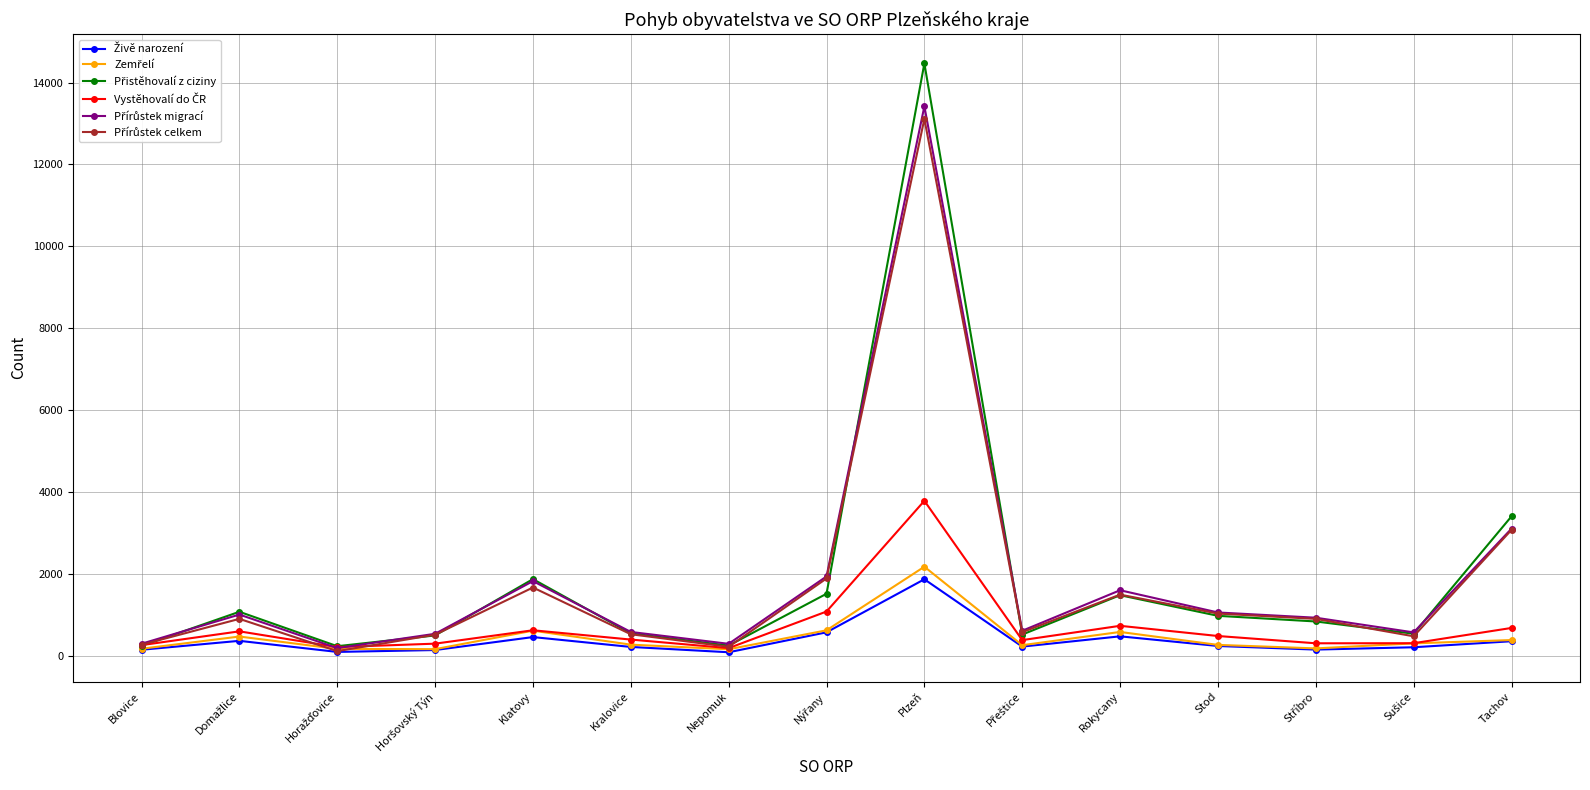

What is the label of the 1st point from the left?

Blovice